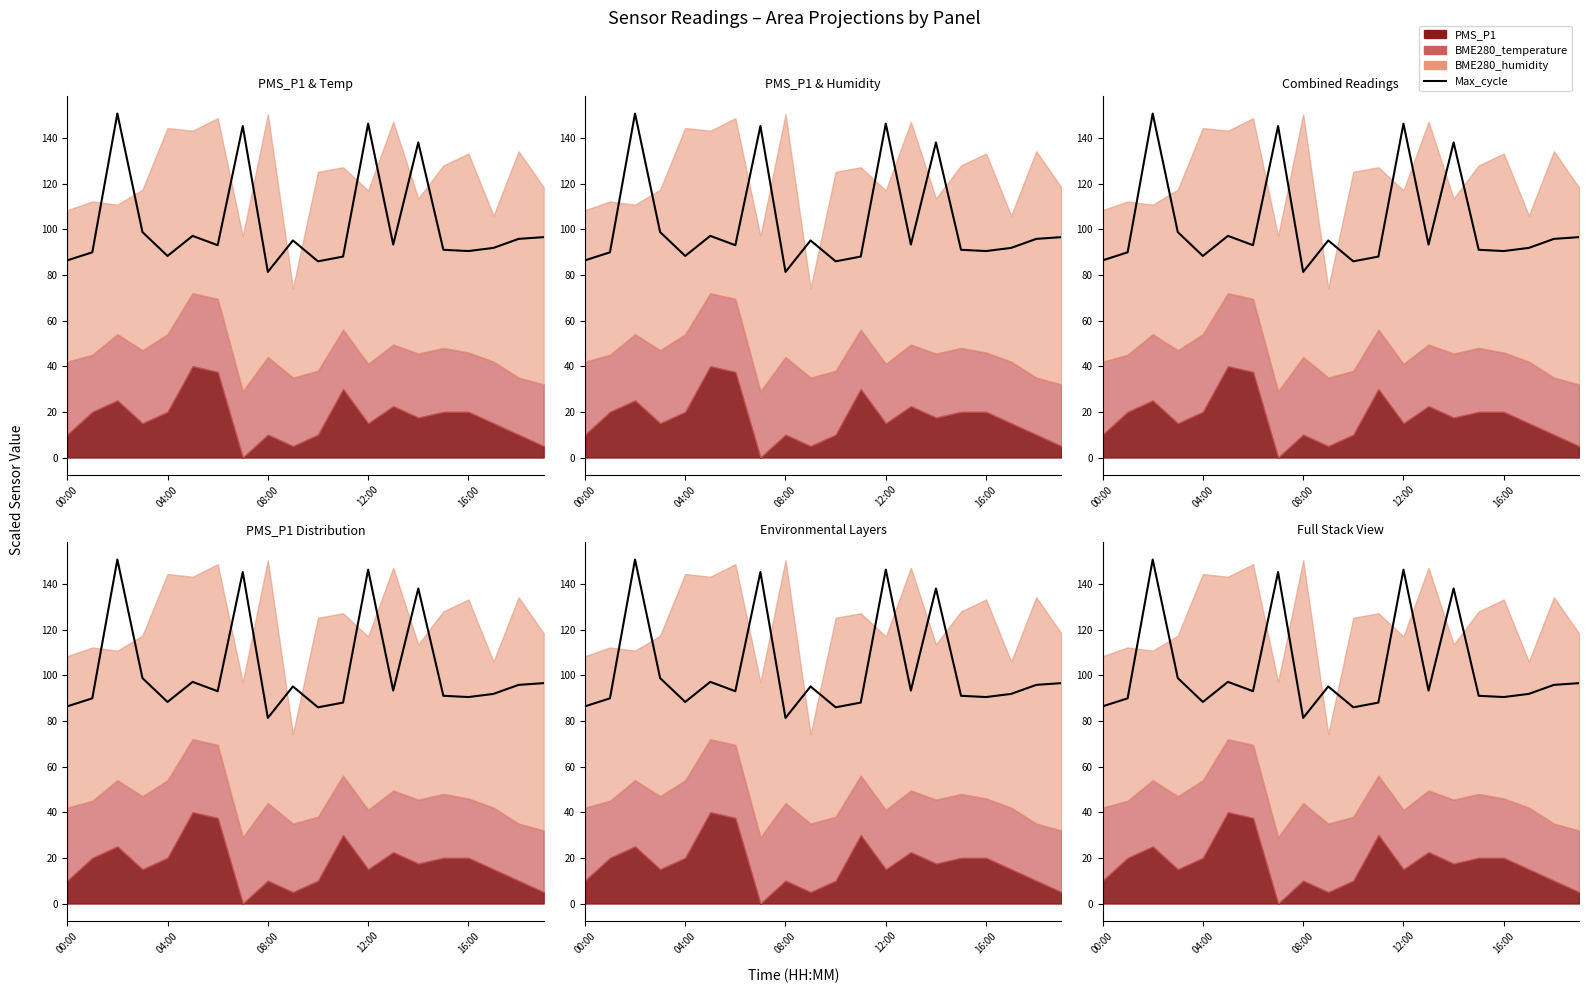

What is the label of the 12th point from the right?

08:00